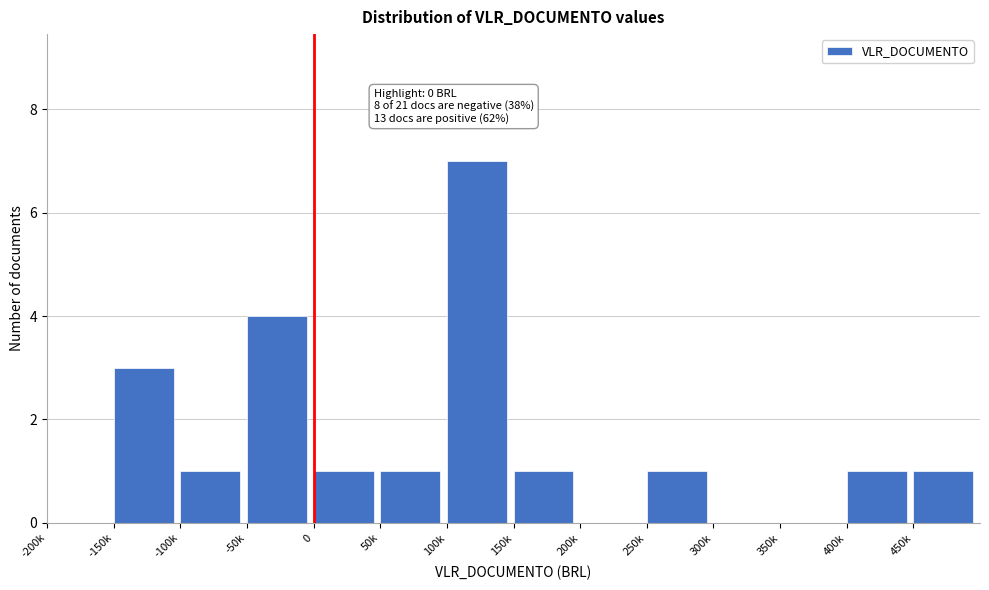

Reading left to right, list all the values displayed in this chart.

-200k=0	-150k=3	-100k=1	-50k=4	0=1	50k=1	100k=7	150k=1	200k=0	250k=1	300k=0	350k=0	400k=1	450k=1